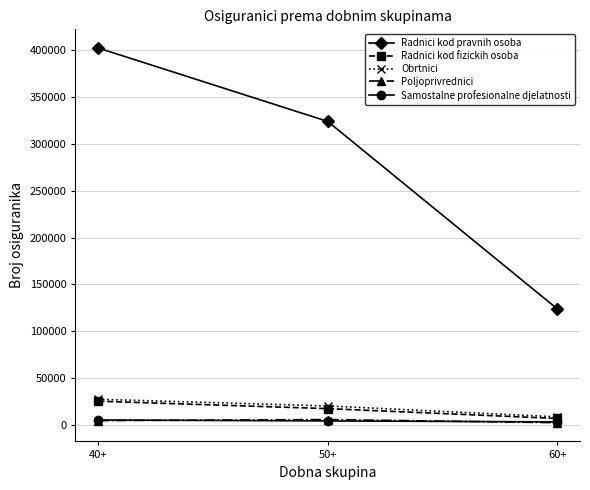

At which category is the sum across all series the highest?

40+